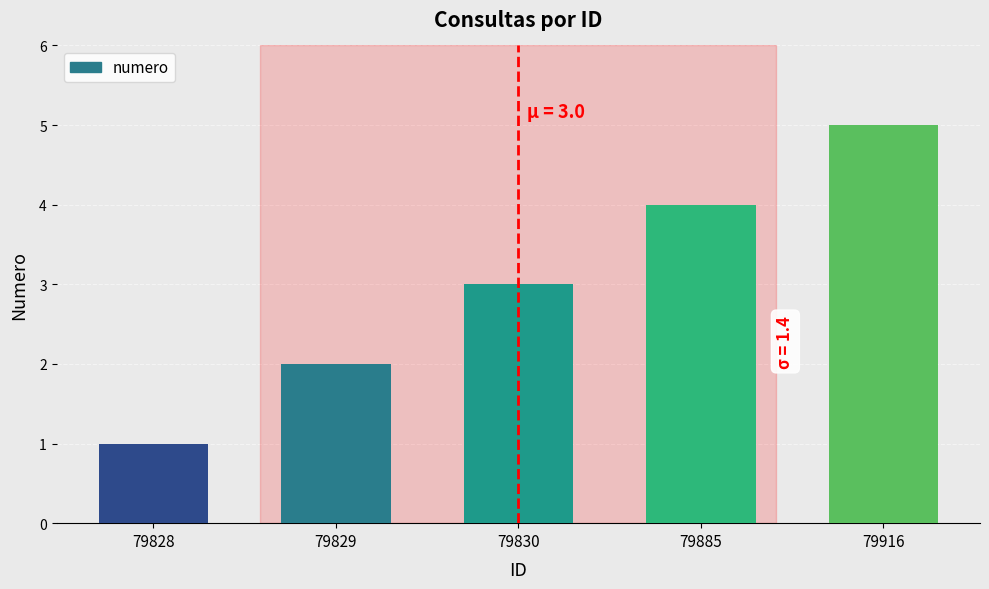

What value does the data have at 79885?

4